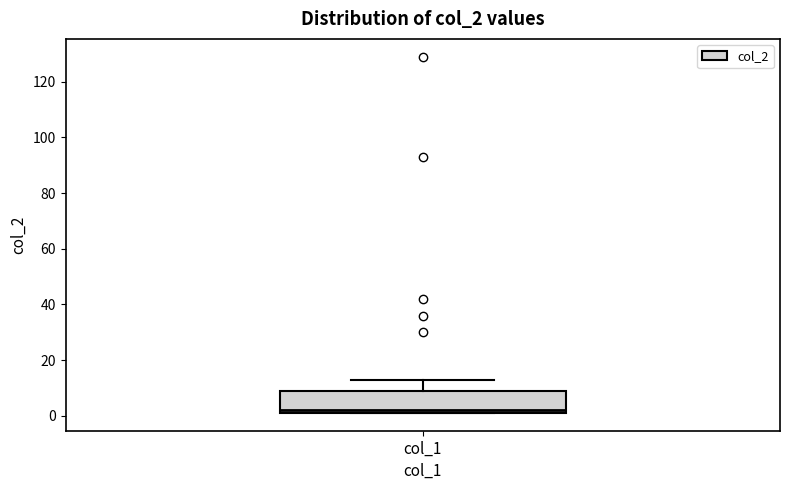

Read this box plot against the y-axis: the position of the median line, the range covered by the box, and the ends of both whiskers. The values are not printed on the chart, so give them approximately, as read against the axis.

median 2 (just above the box's lower edge), box 2 to 10, whiskers 2 to 14